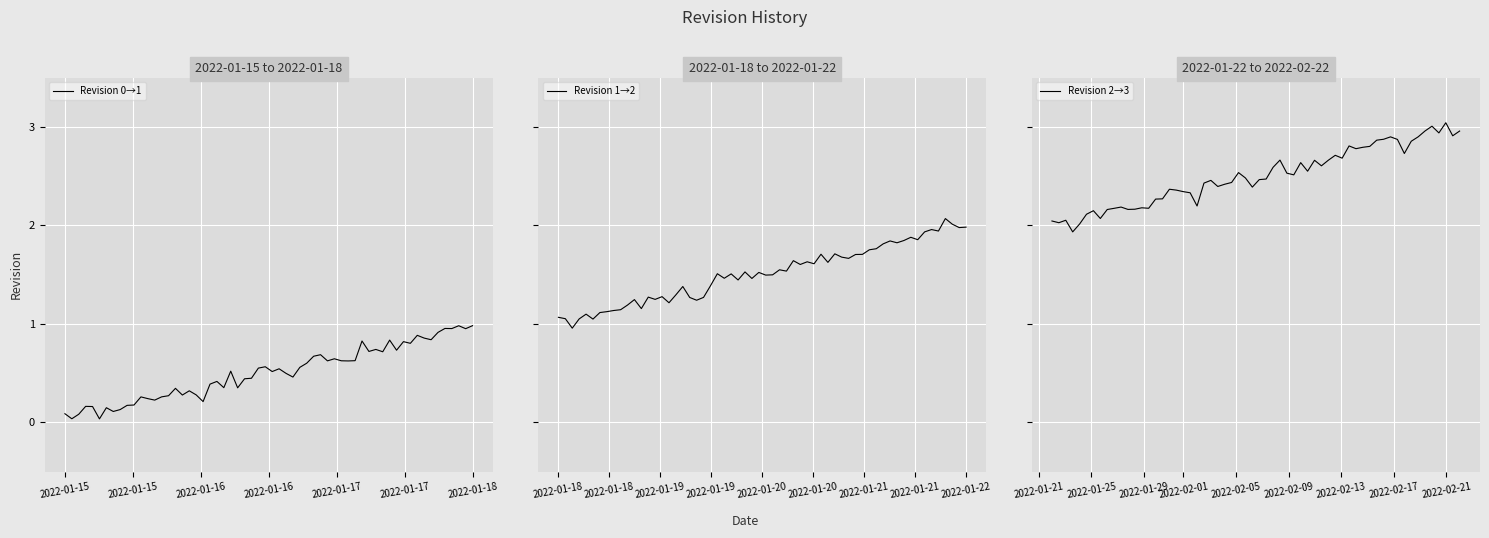

How many values are below 2?

2